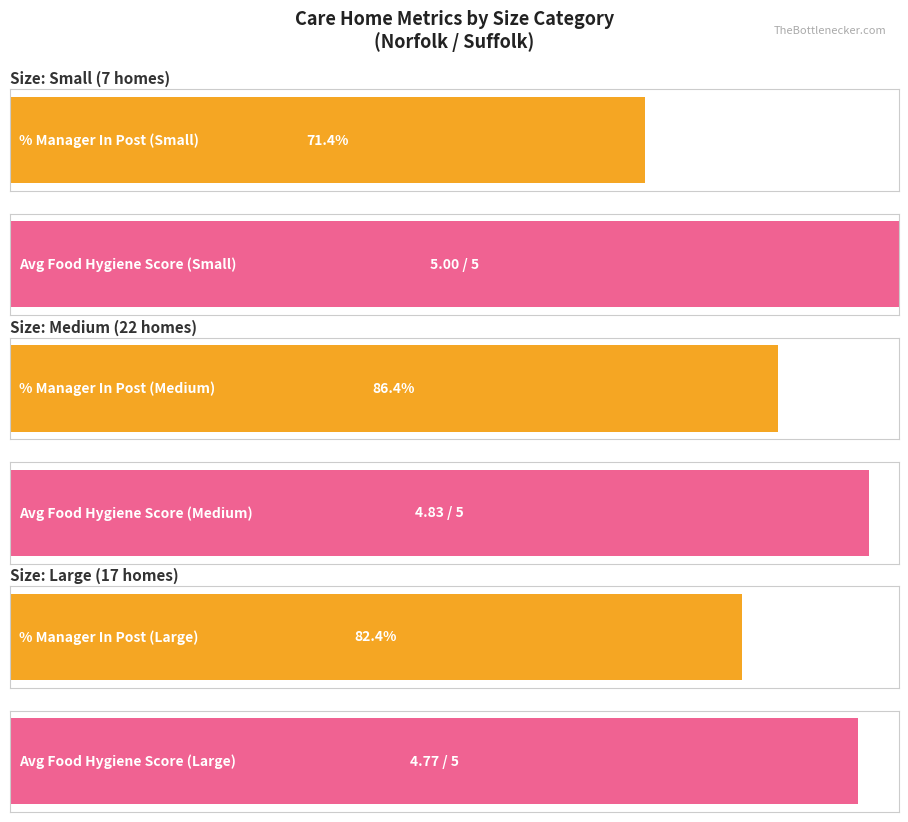

What position from the right is Small?

3